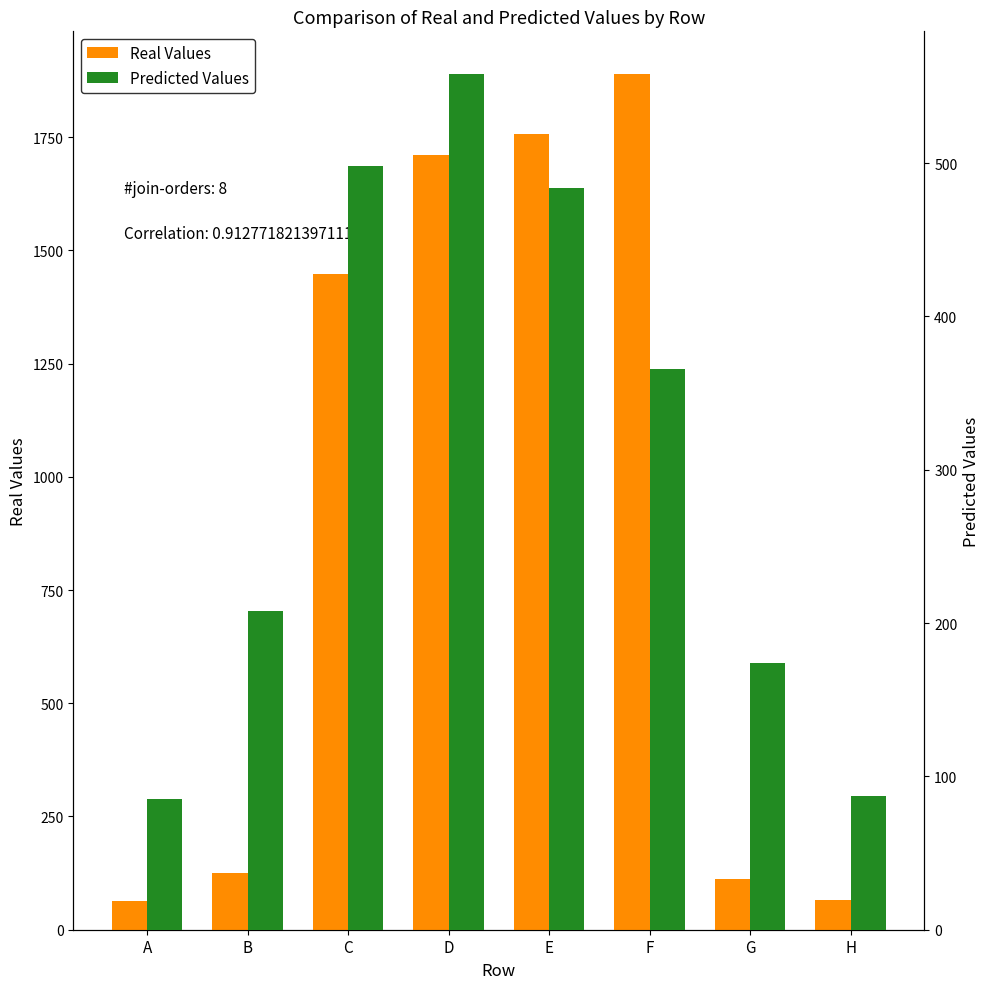

At which label does Real Values reach its minimum?

A